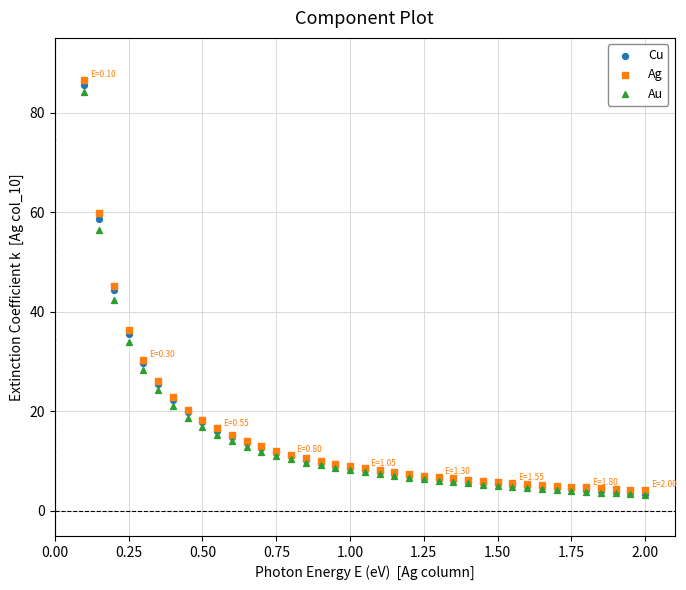

What are all the series names shown in the legend?

Cu, Ag, Au